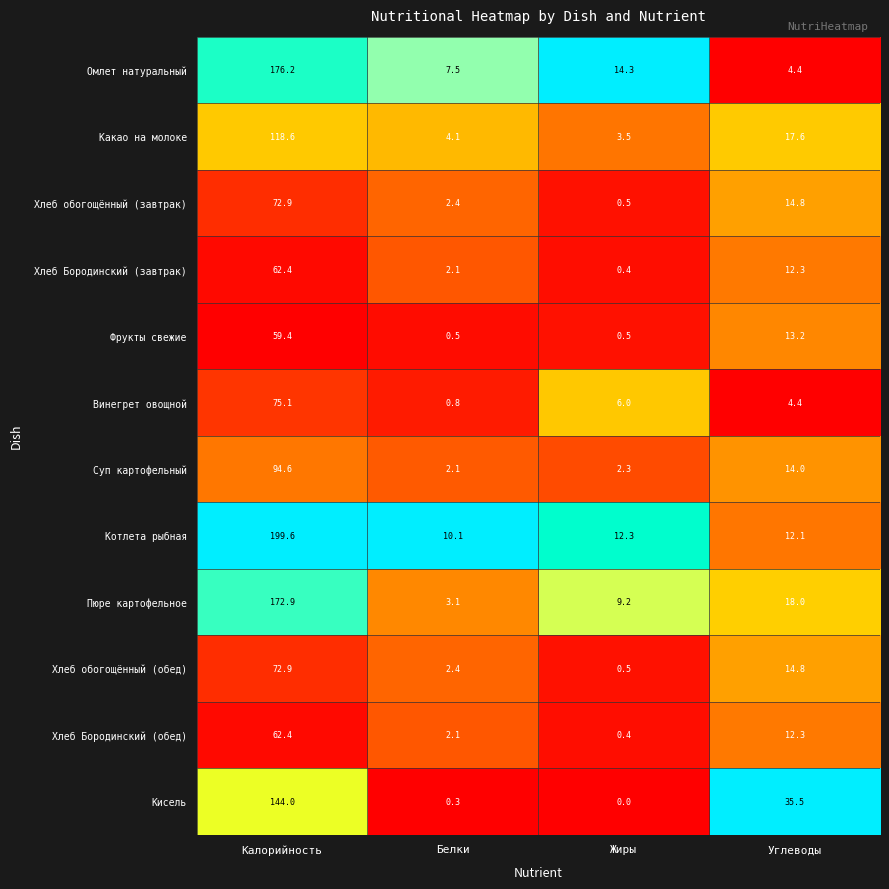

Is it true that Омлет натуральный equals 176.2 at Калорийность?

True